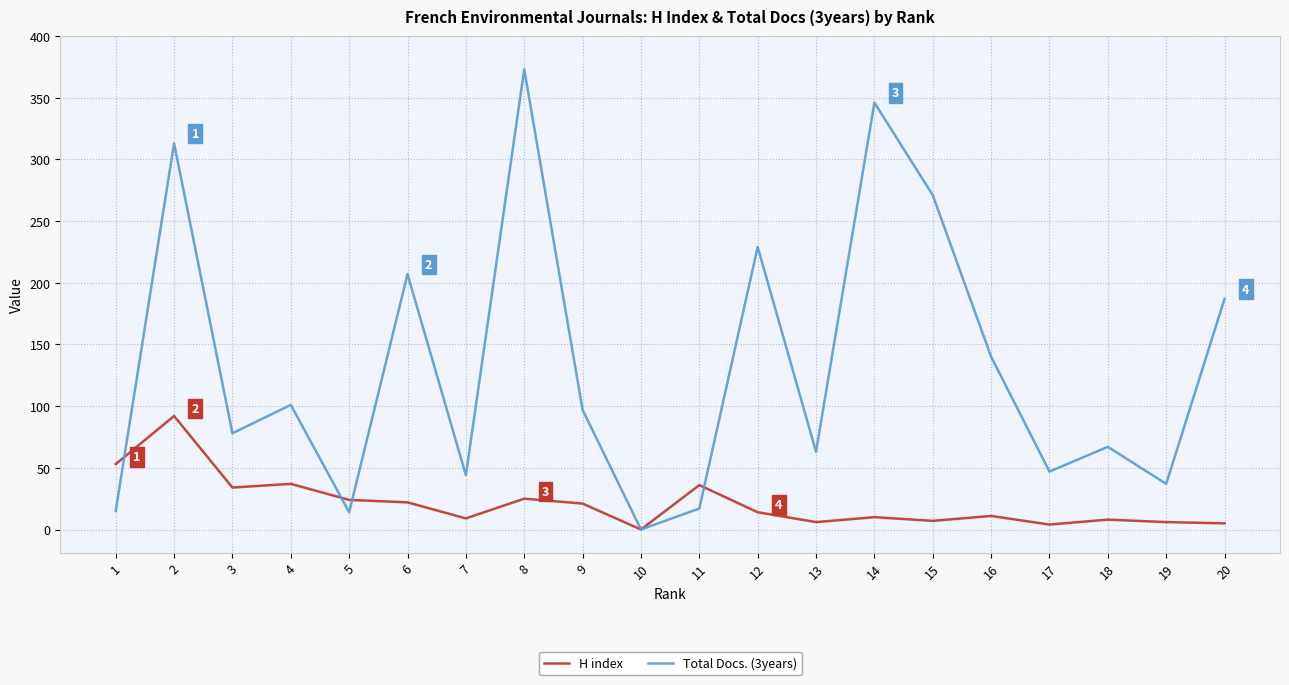

Which series has the largest total across all categories?

Total Docs. (3years)